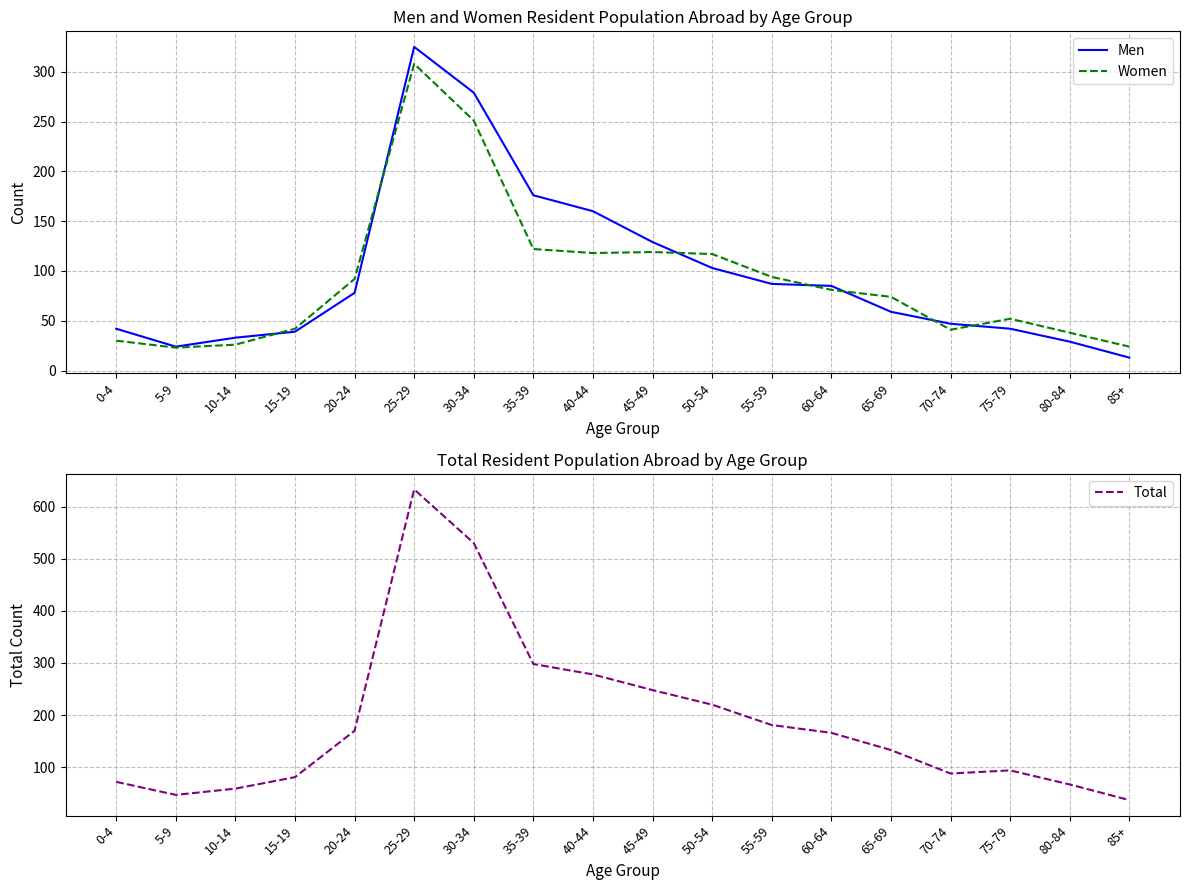

What position from the right is 80-84?

2